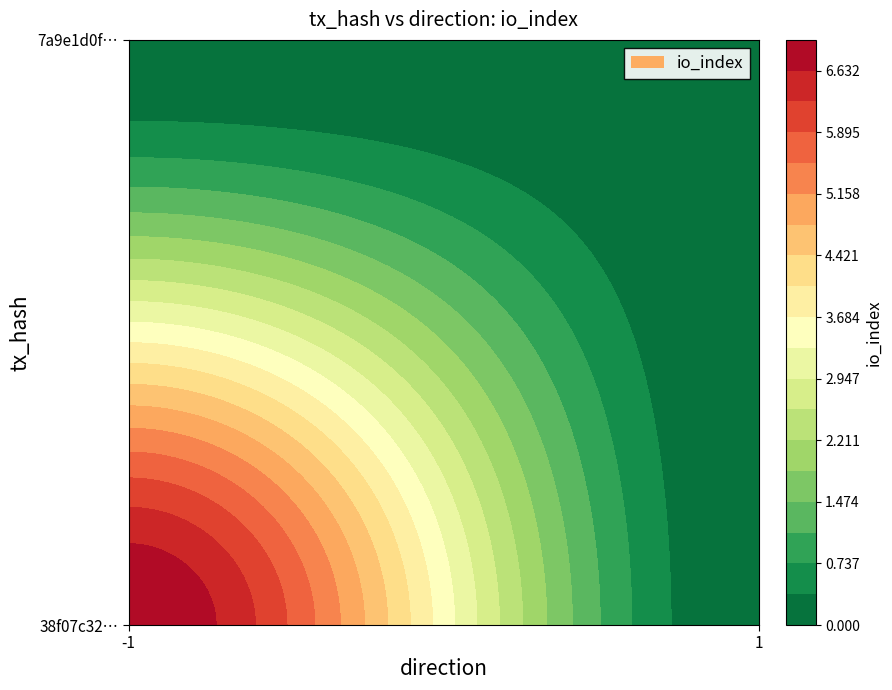

Which series changed the most between -1 and 1?

38f07c3246ec8a720c44ae859a8f50480ae8bad